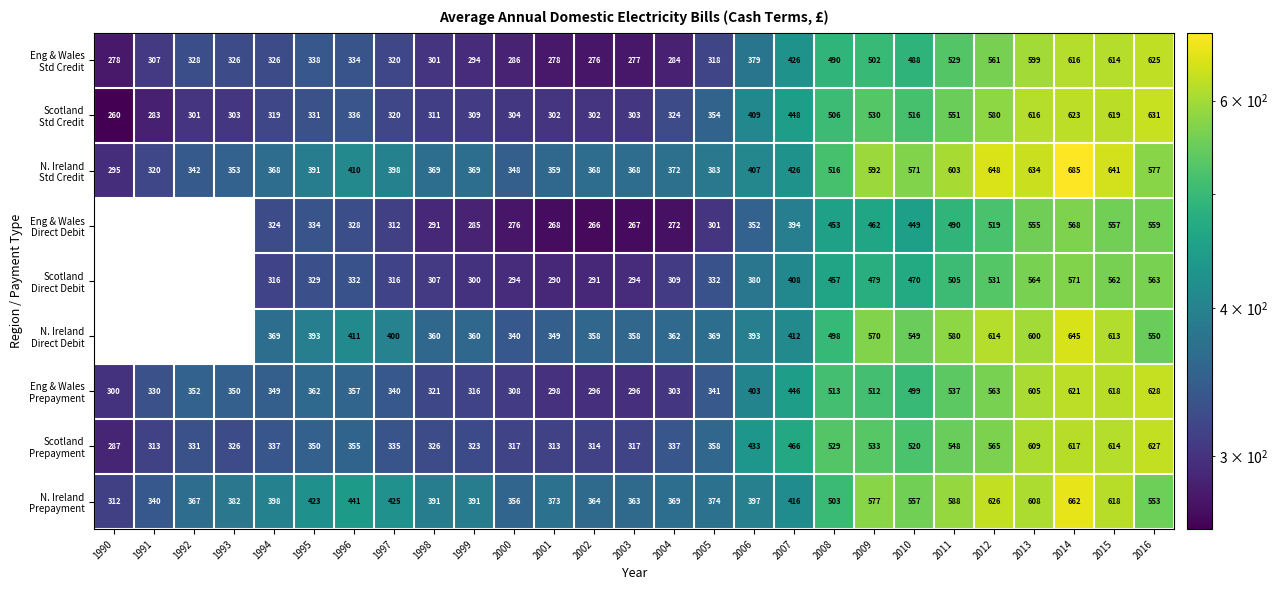

What is the difference between the highest and lowest values at 2010?

122